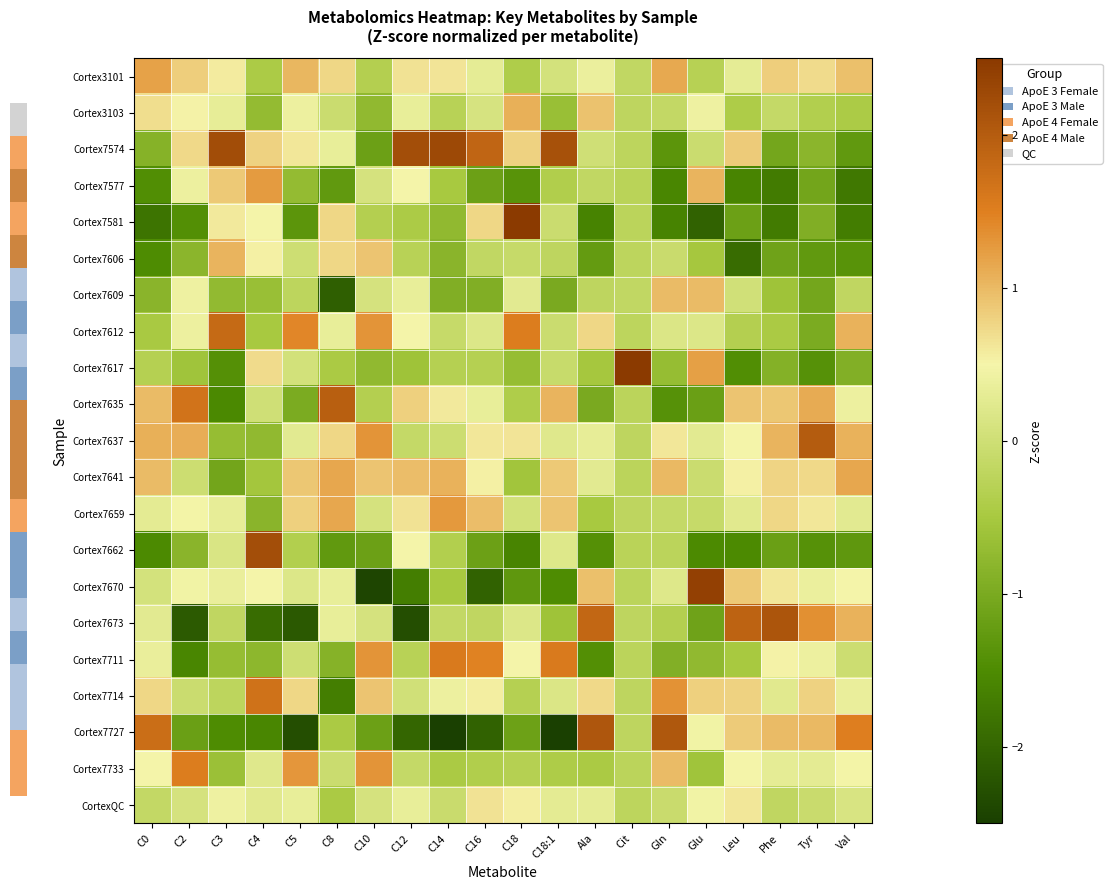

How many negative values does the Cortex7673 series have?

11